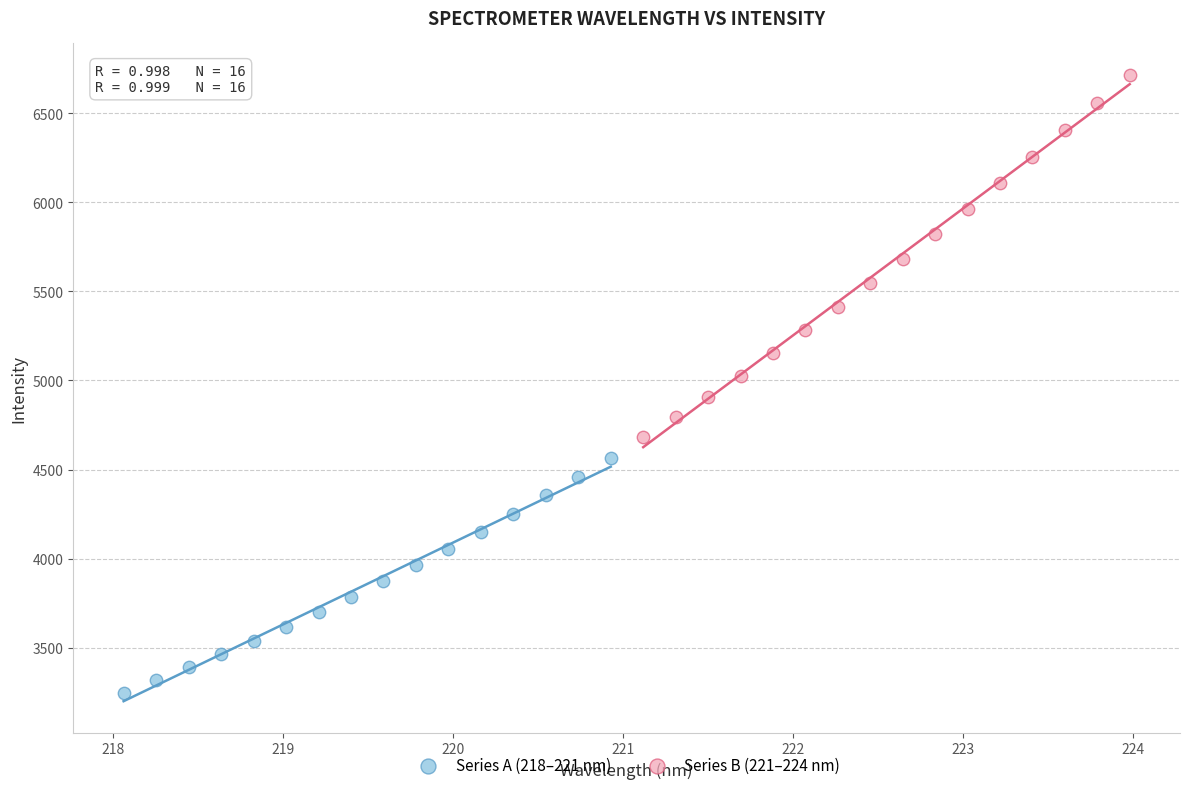

What are all the series names shown in the legend?

Series A (218–221 nm), Series B (221–224 nm)